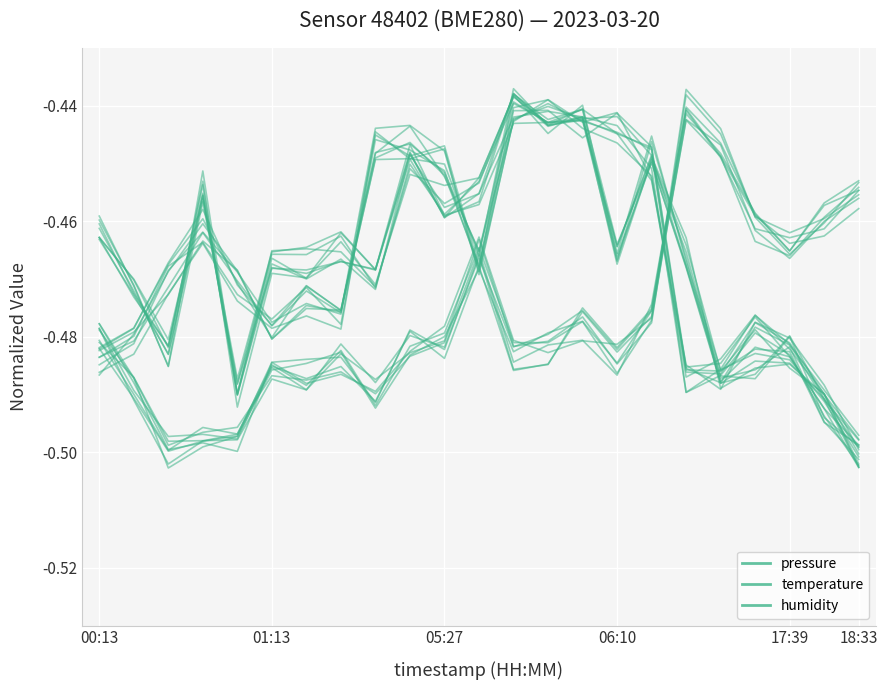

True or false: pressure has more than 2 interior local peaks.

True